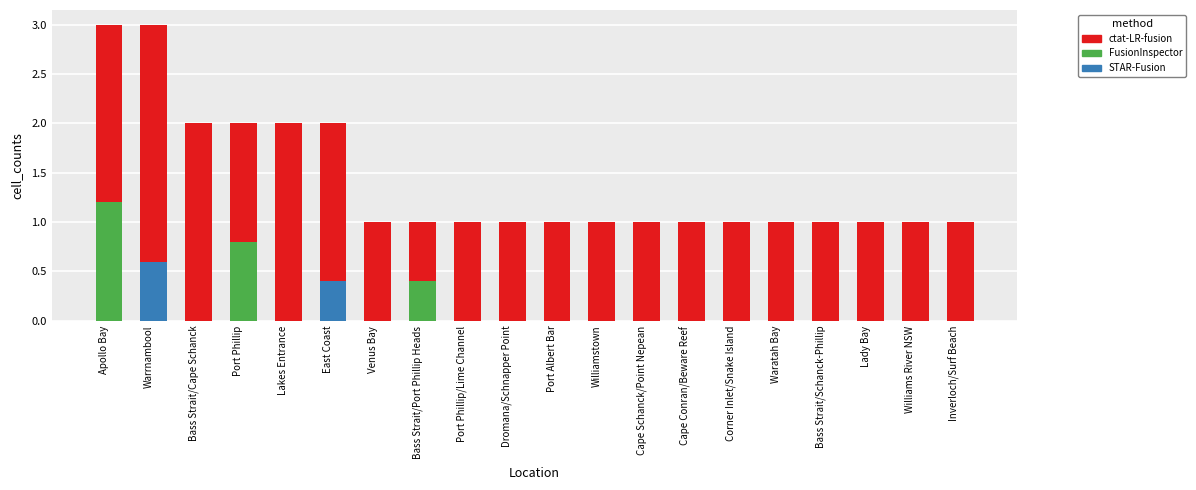

Is it true that the value at Port Phillip is 3?

False